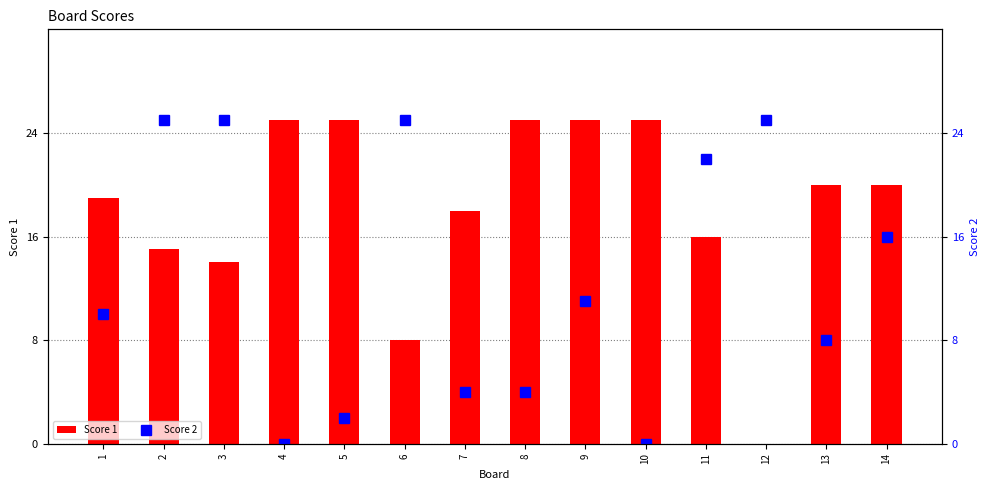

True or false: Score 1 has a value of 15 at 2.

True